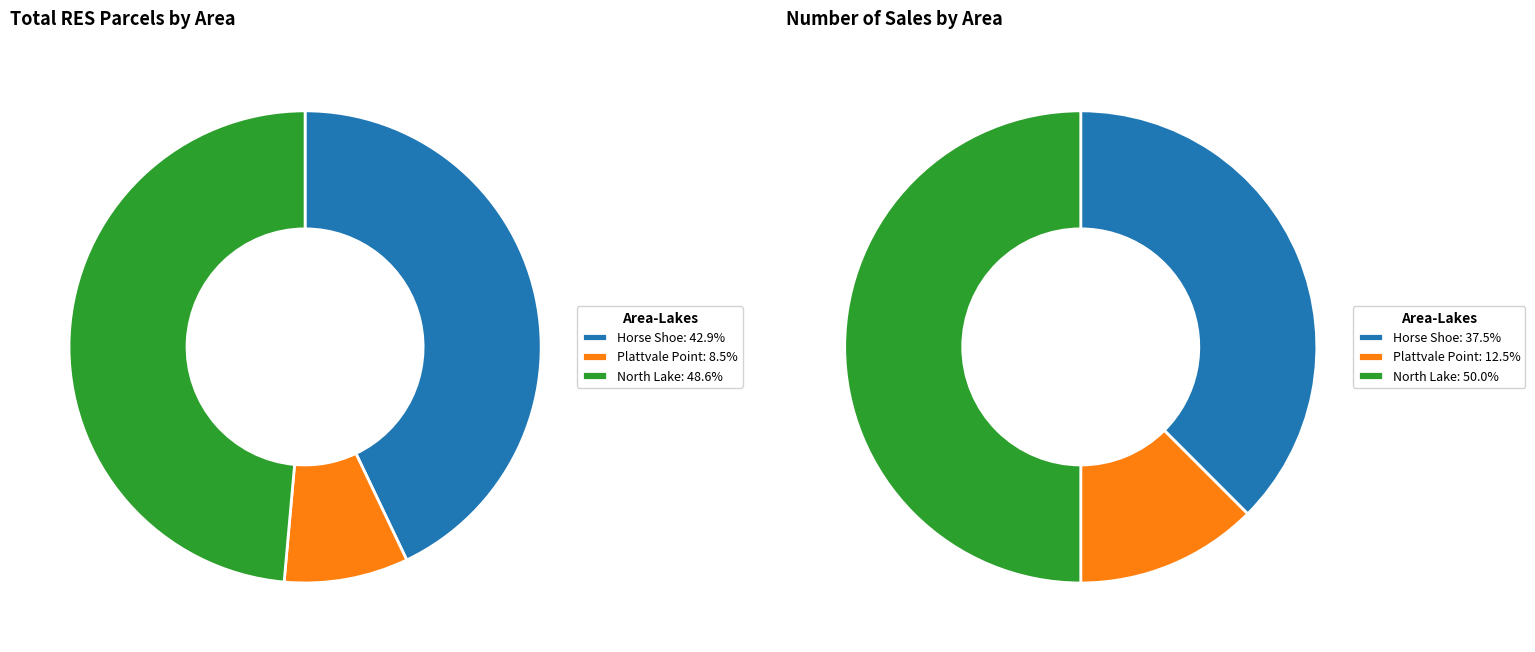

Which has a higher value, Horse Shoe or Plattvale Point?

Horse Shoe